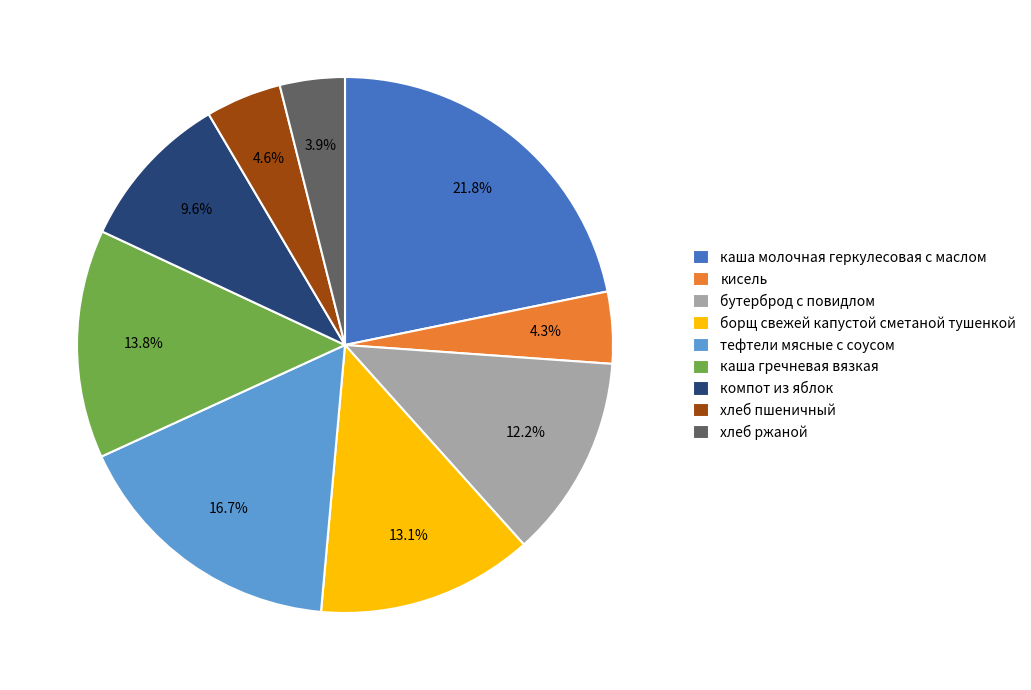

Does any single category account for the majority?

No